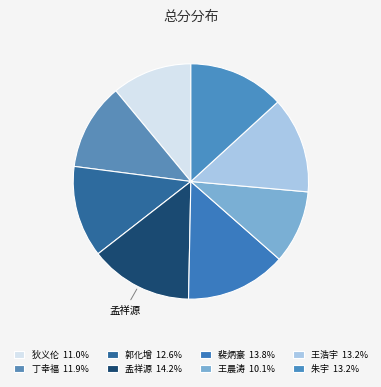

Count the number of slices in the pie.

8